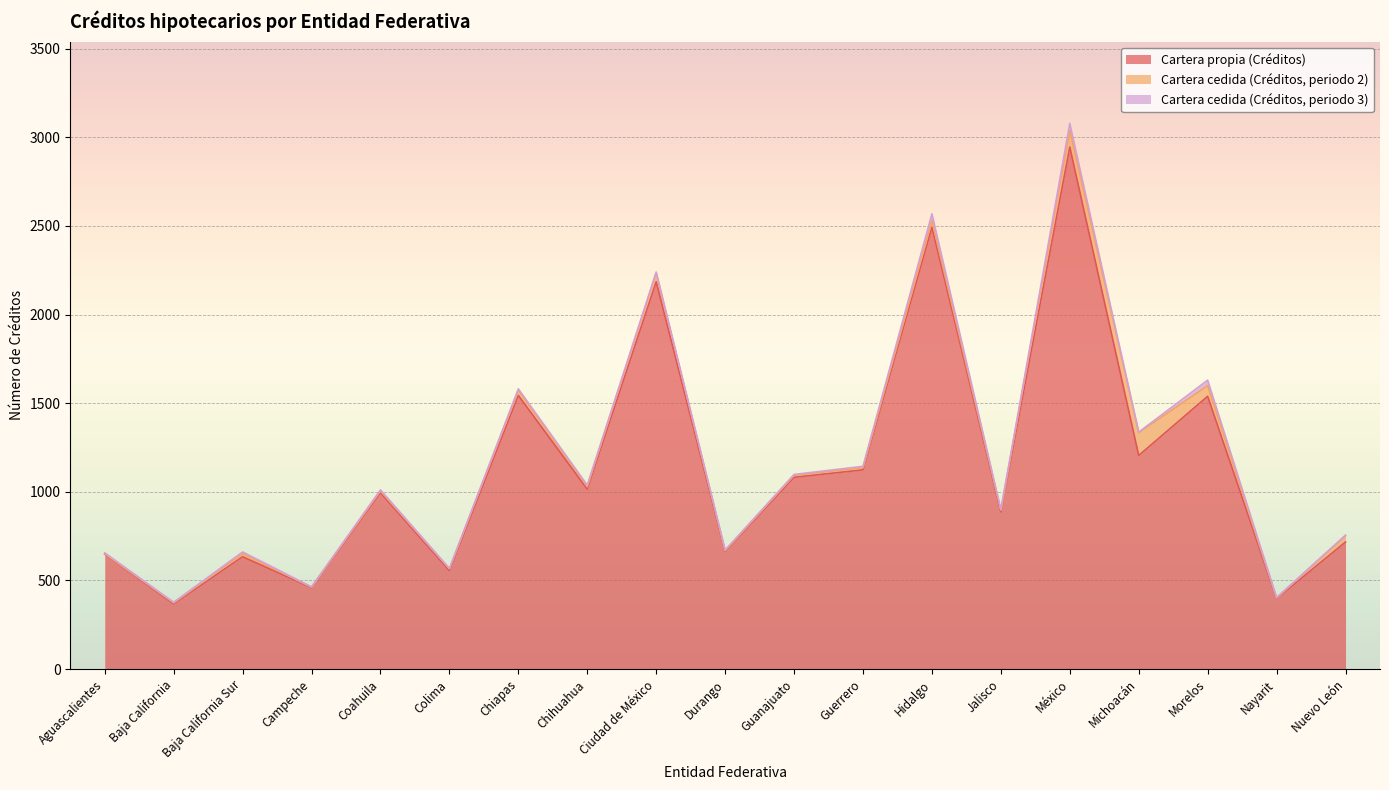

True or false: Cartera propia (Créditos) and Cartera cedida (Créditos, periodo 3) intersect in this chart.

False